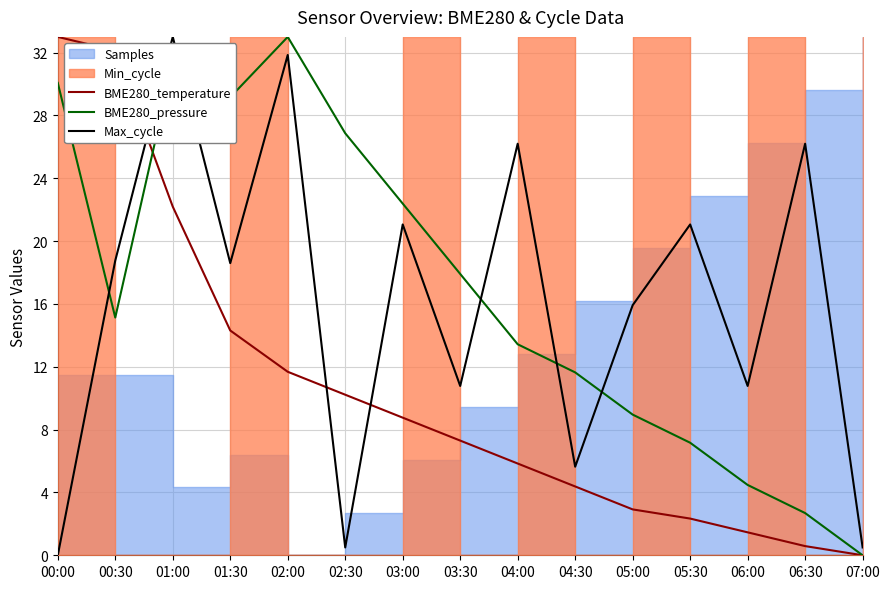

How many lines are shown in the chart?

3